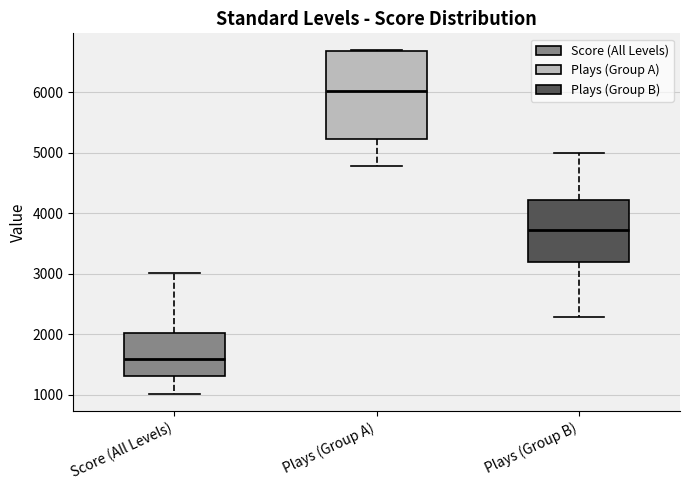

Reading left to right, read every box against the y-axis: the position of its median line, the range the box covers, and the ends of its whiskers. The values are not printed on the chart, so give them approximately, as read against the axis.

Score (All Levels): median 1600, box 1300 to 2000, whiskers 1000 to 3000
Plays (Group A): median 6000, box 5200 to 6700, whiskers 4800 to 6700
Plays (Group B): median 3700, box 3200 to 4200, whiskers 2300 to 5000